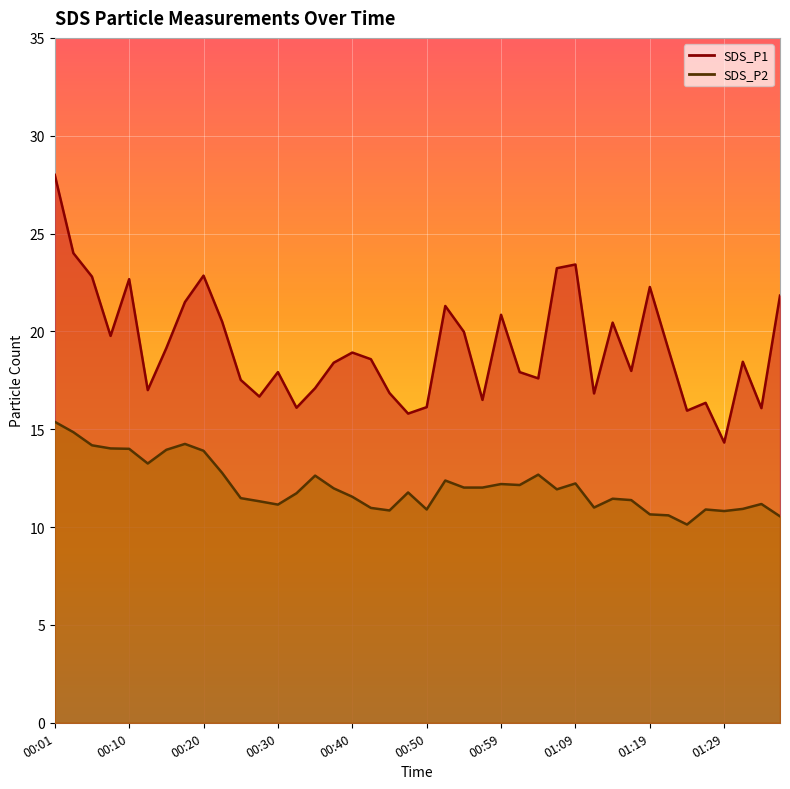

At 00:20, list the series in order from smallest to largest.

SDS_P2, SDS_P1